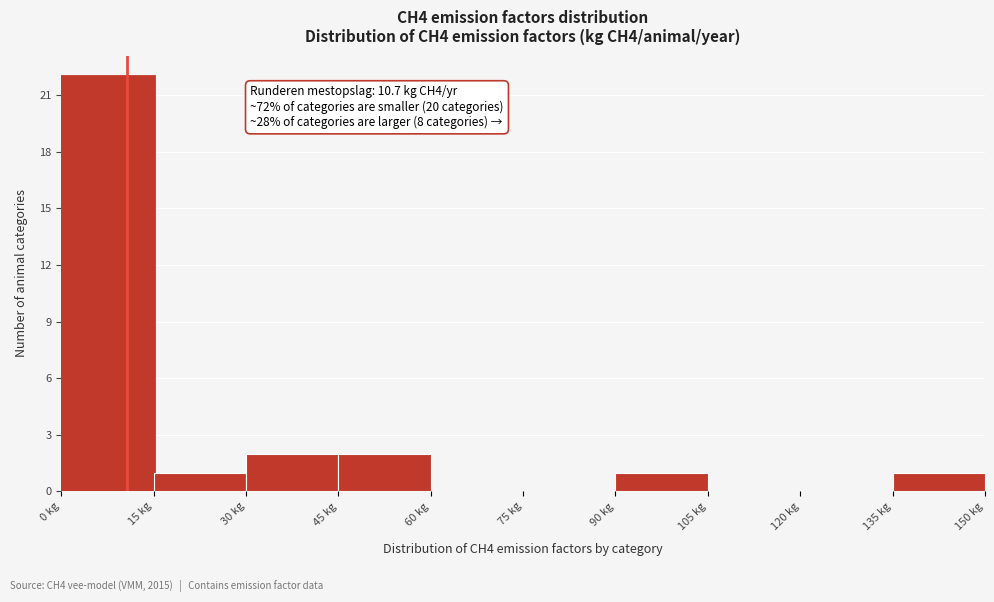

Which range on the x-axis has the tallest bar?

0 to 15